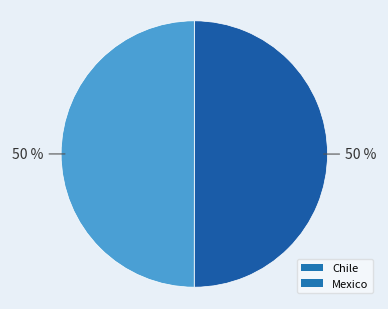

To the nearest percent, what percentage of the pie is Chile?

50%